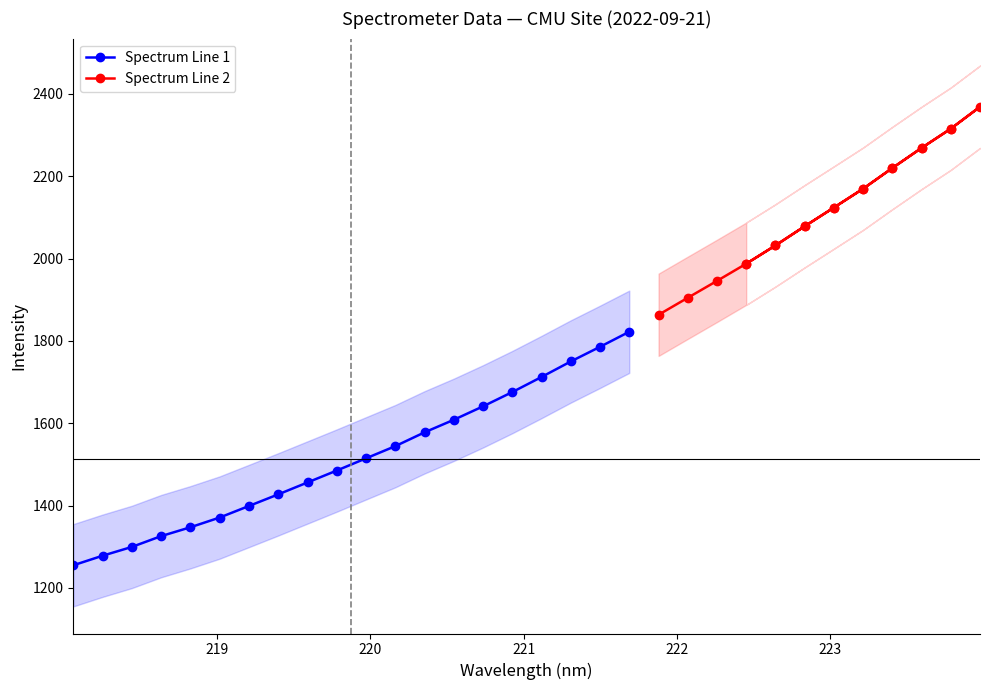

What is the value of the Spectrum Line 1 point at the 16th from the left?

1675.7